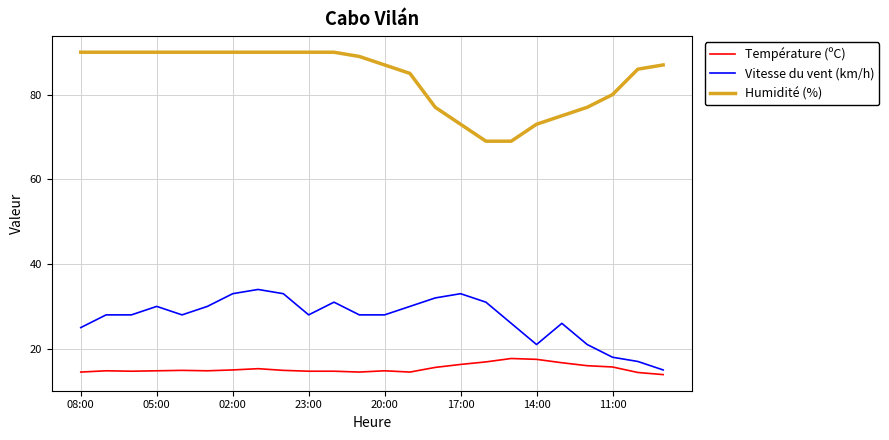

True or false: Température (ºC) and Humidité (%) cross at least once.

False